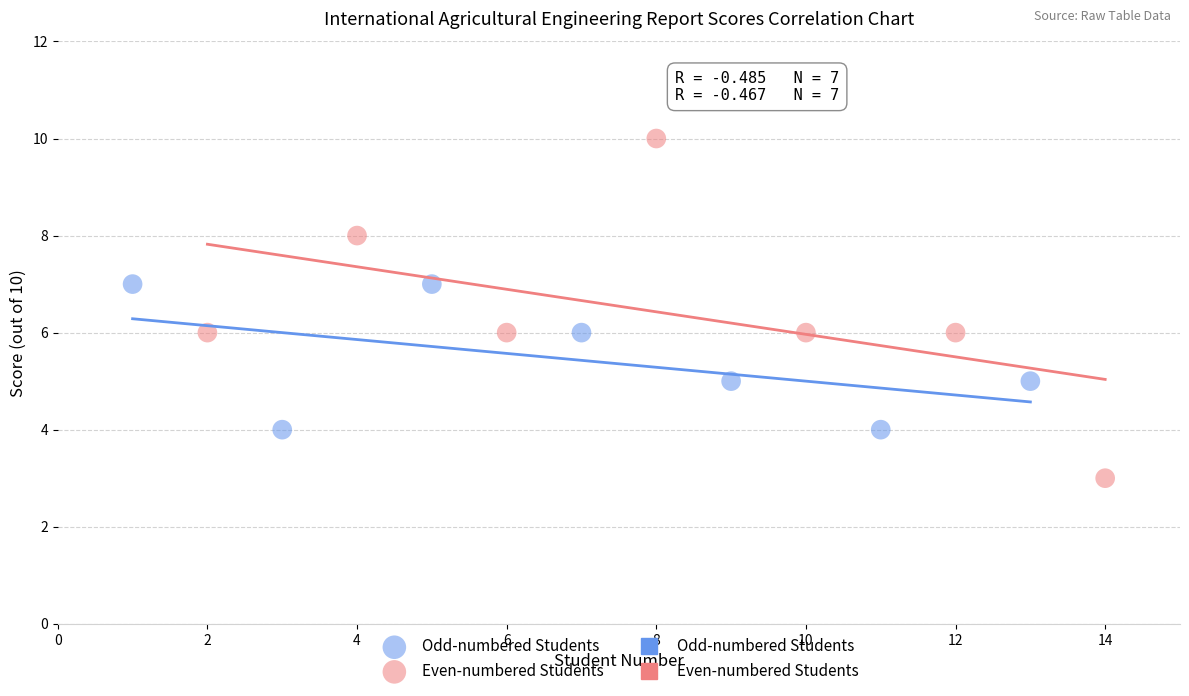

Which series has the widest spread of Y values?

Even-numbered Students